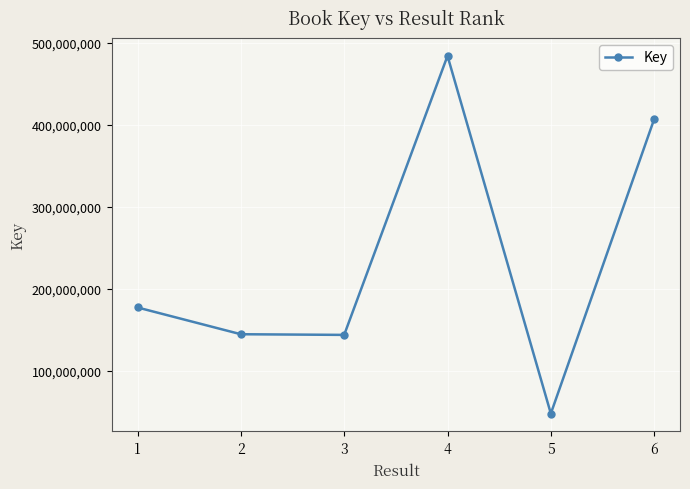

Approximately how many times larger is the value at 6 compared to 5?

8.5